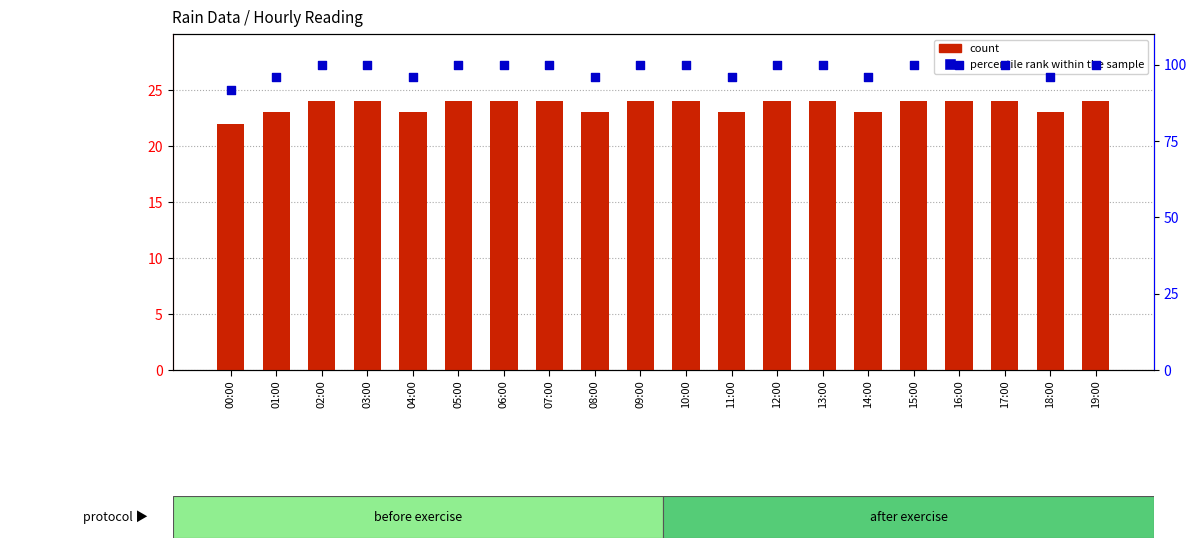

Which series contains the highest Y value?

percentile rank within the sample